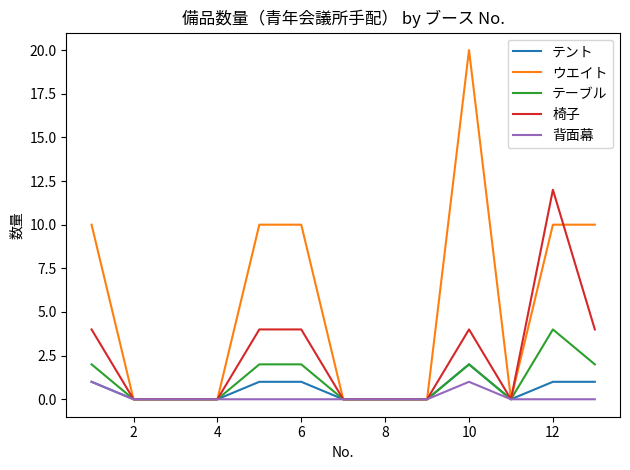

Which series has the largest total across all categories?

ウエイト